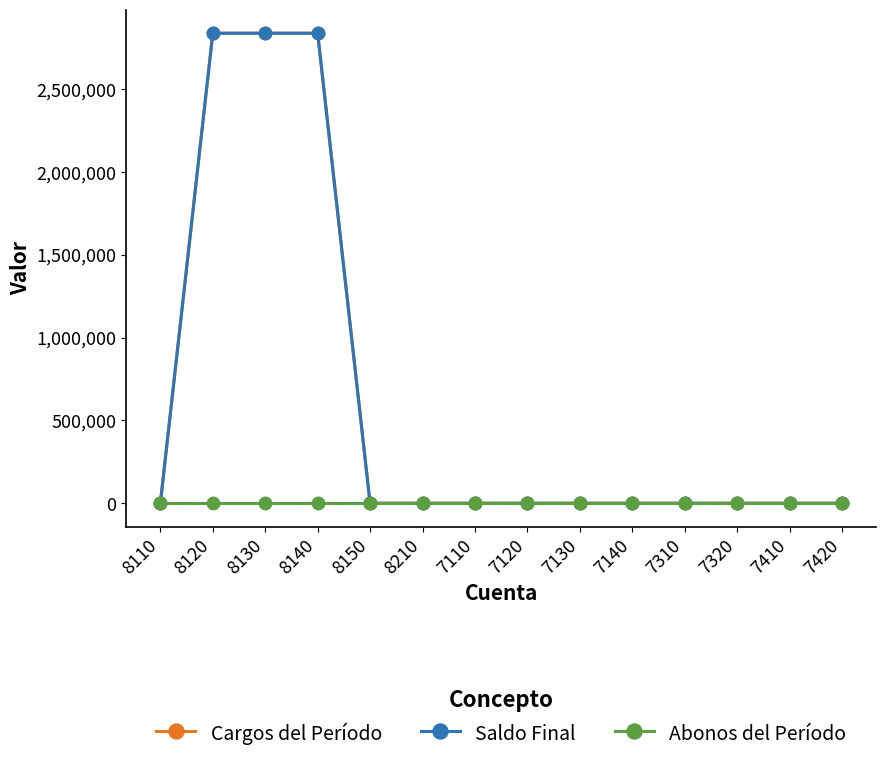

True or false: Abonos del Período has more than 1 points higher than both neighbors.

False